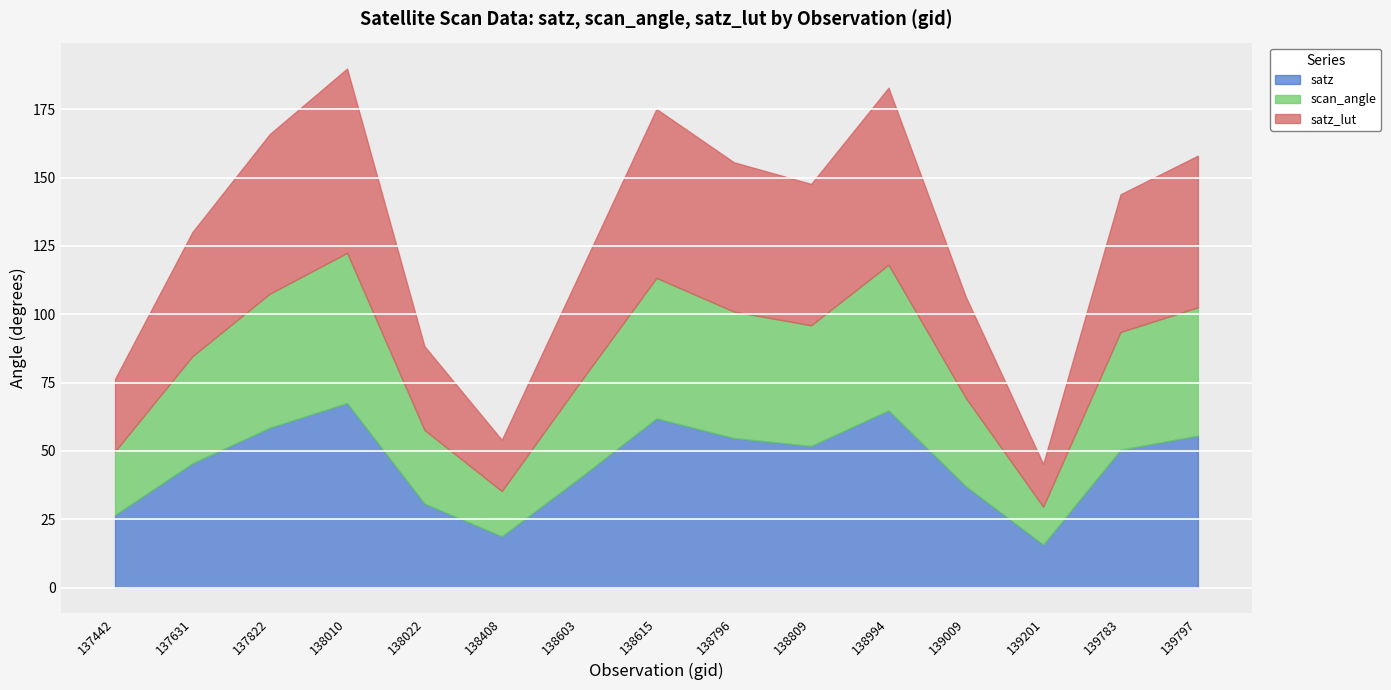

How many distinct data groups are displayed?

3